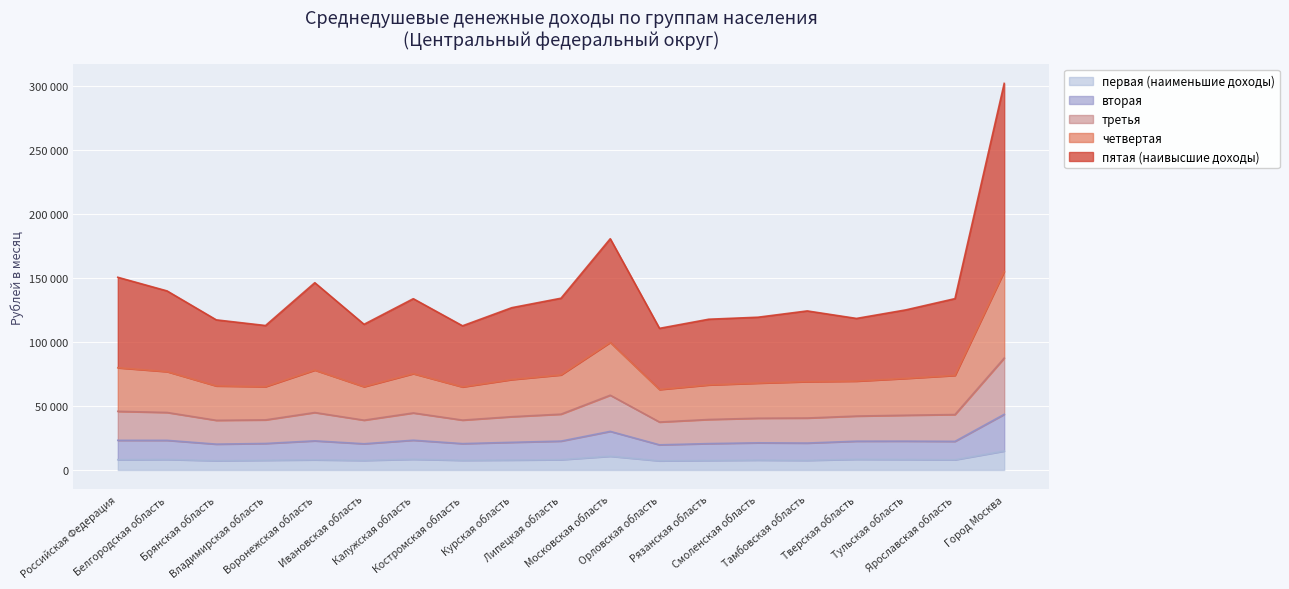

What is the label of the 16th point from the left?

Тверская область